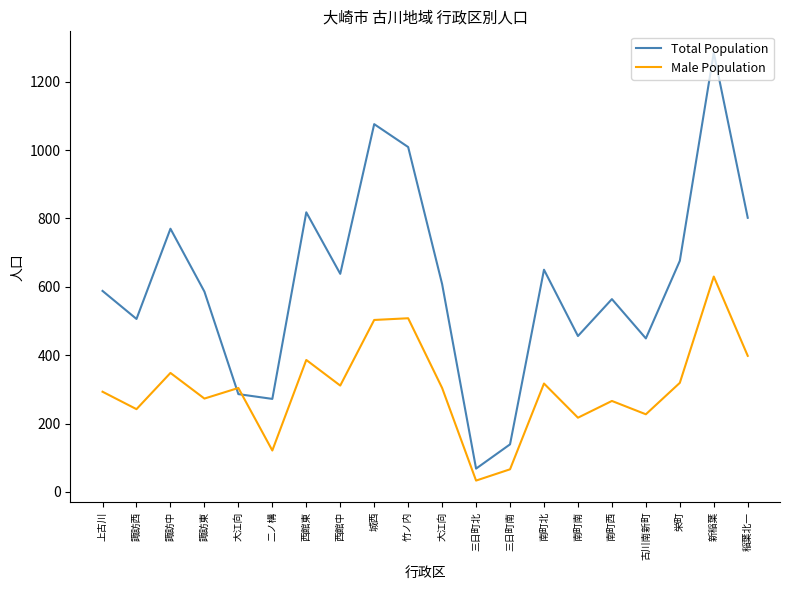

Read the Male Population value at 二ノ構, to the nearest 10.

120